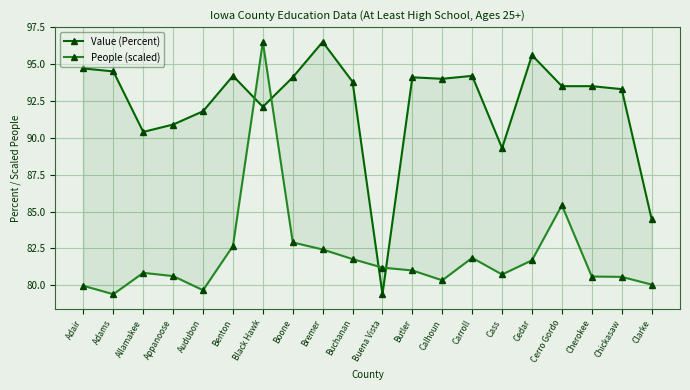

True or false: People (scaled) and Value (Percent) cross at least once.

True